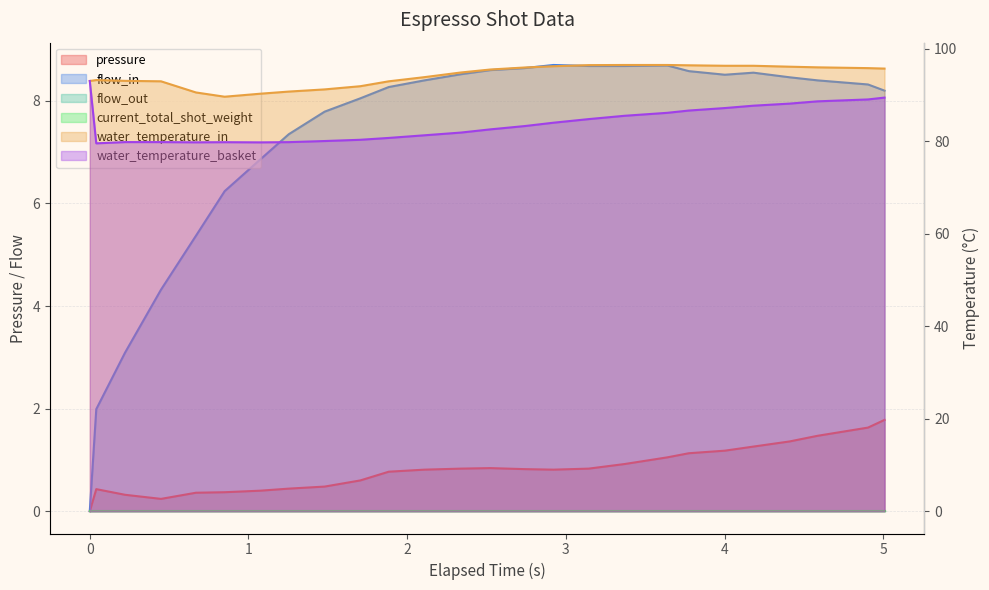

What is the highest value of the water_temperature_in series?

96.5